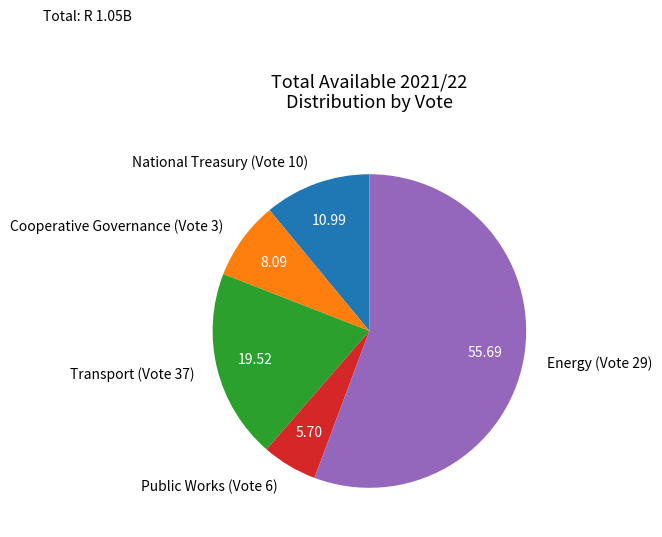

Which slice is the largest?

Energy (Vote 29)